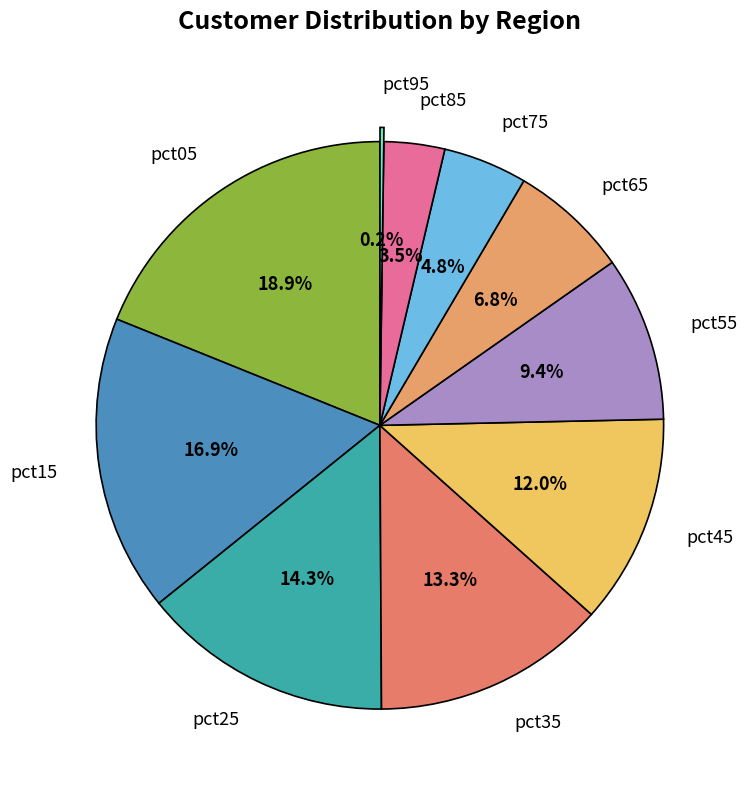

The pct75 slice represents 15% of the pie. True or false?

False